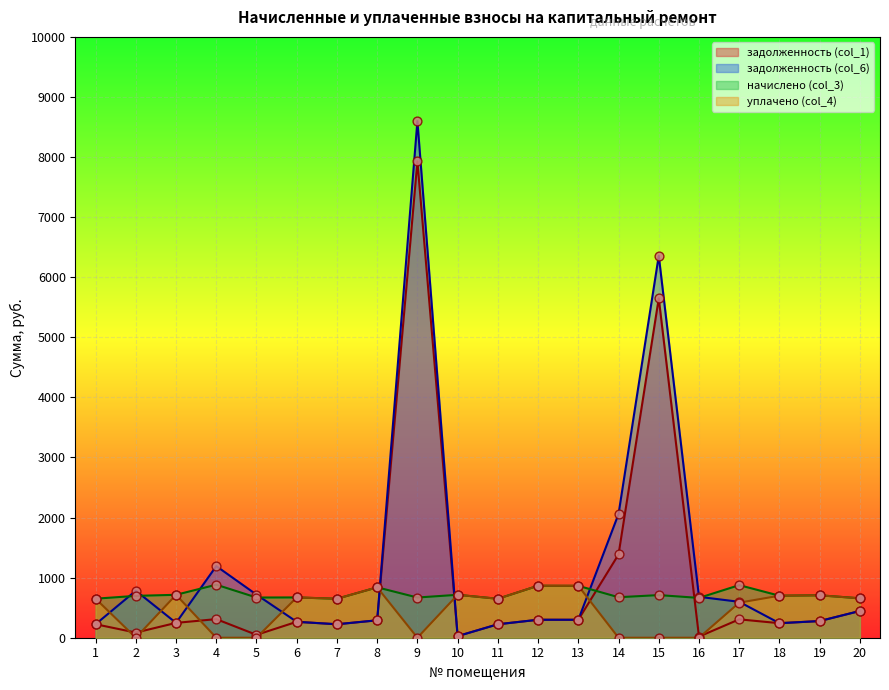

What are all the series names shown in the legend?

задолженность (col_1), задолженность (col_6), начислено (col_3), уплачено (col_4)